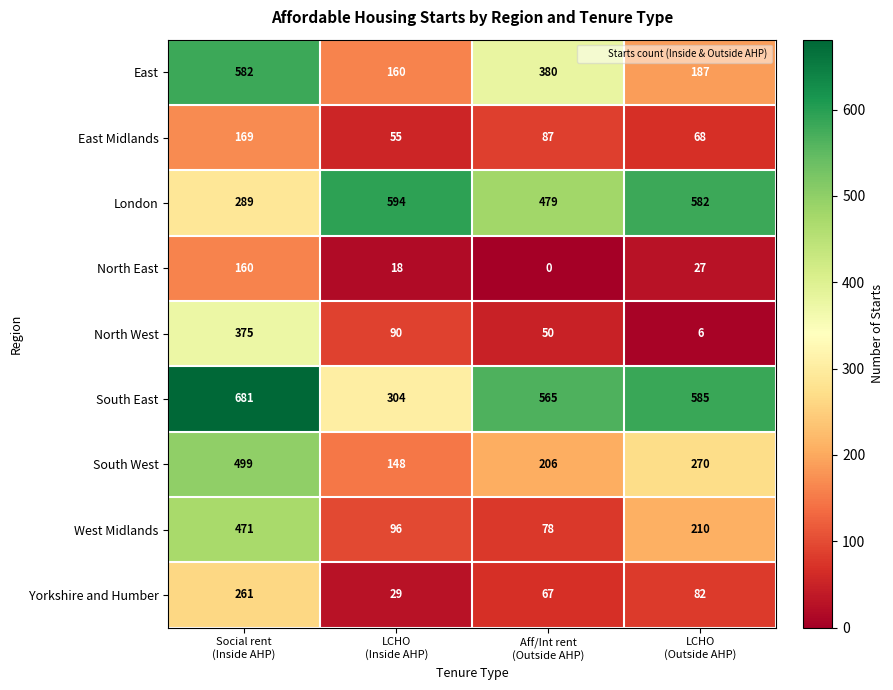

What is the total value across all series at LCHO
(Outside AHP)?

2017